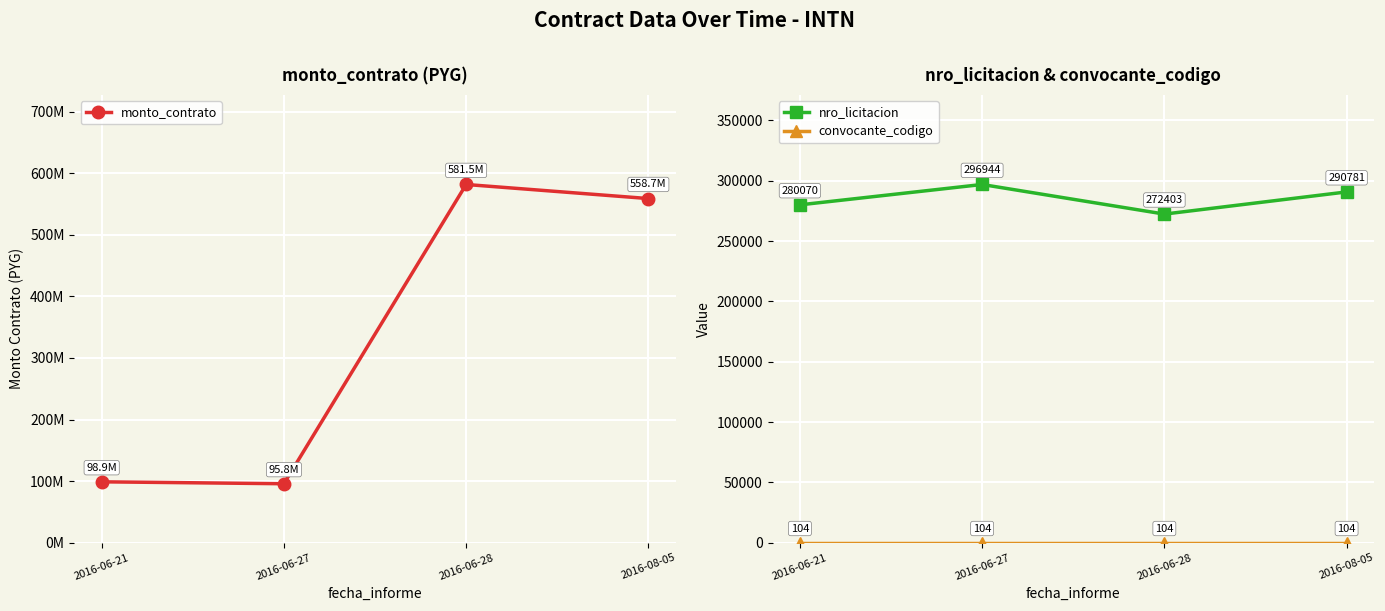

What is the total value across all series at 2016-06-27?

96088048